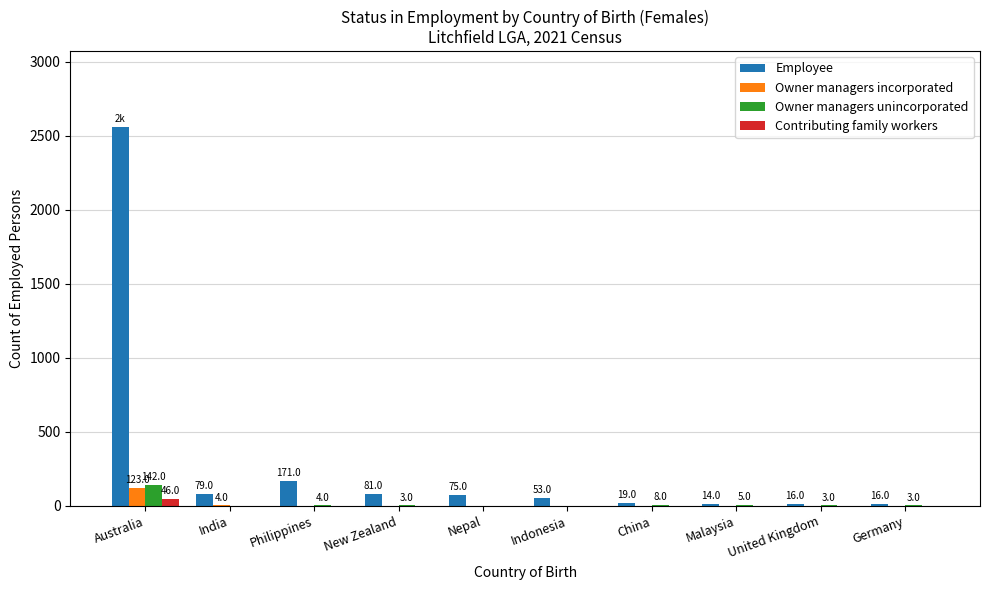

Which category has the highest value in the Contributing family workers series?

Australia